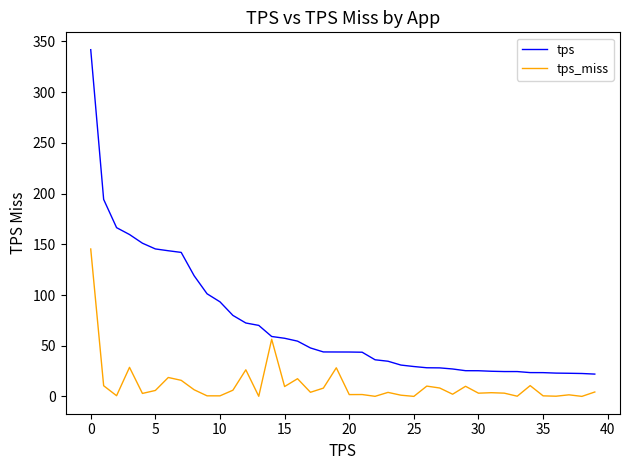

List the series in order of their overall mean, lowest first.

tps_miss, tps